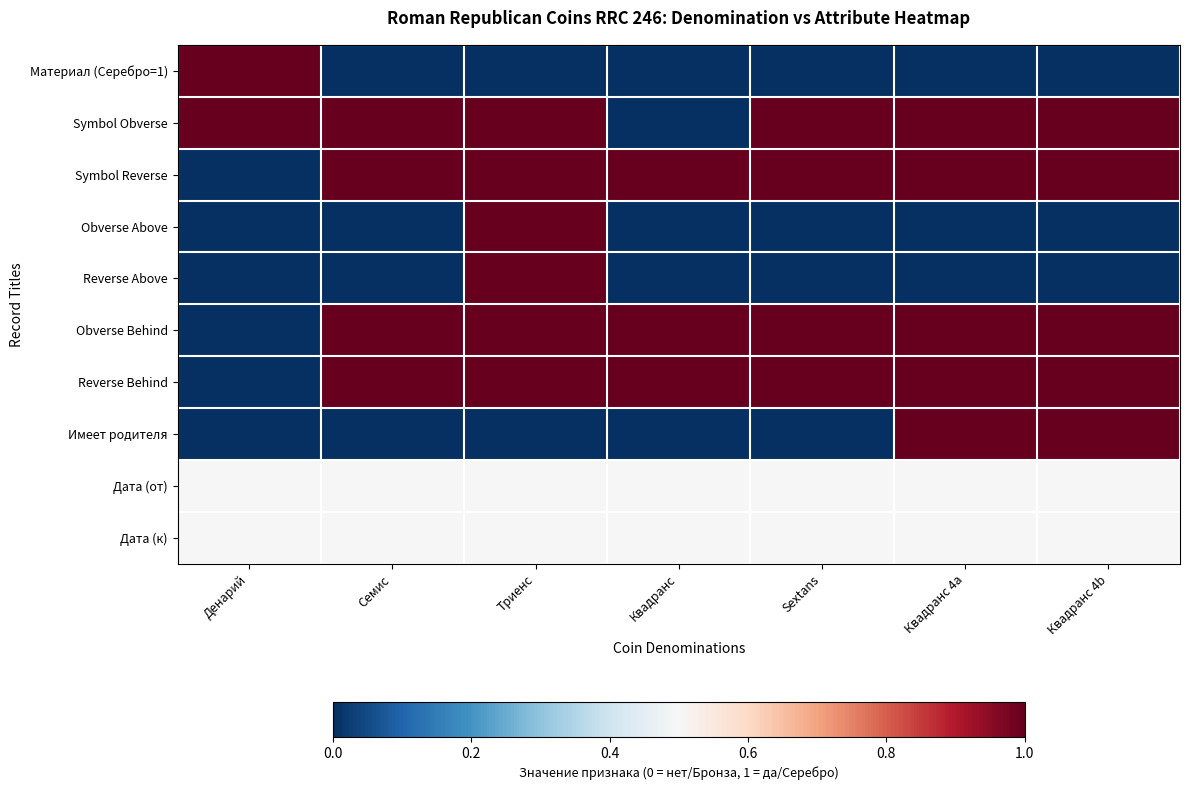

At Квадранс 4a, list the series in order from smallest to largest.

Материал (Серебро=1), Obverse Above, Reverse Above, Дата (от), Дата (к), Symbol Obverse, Symbol Reverse, Obverse Behind, Reverse Behind, Имеет родителя